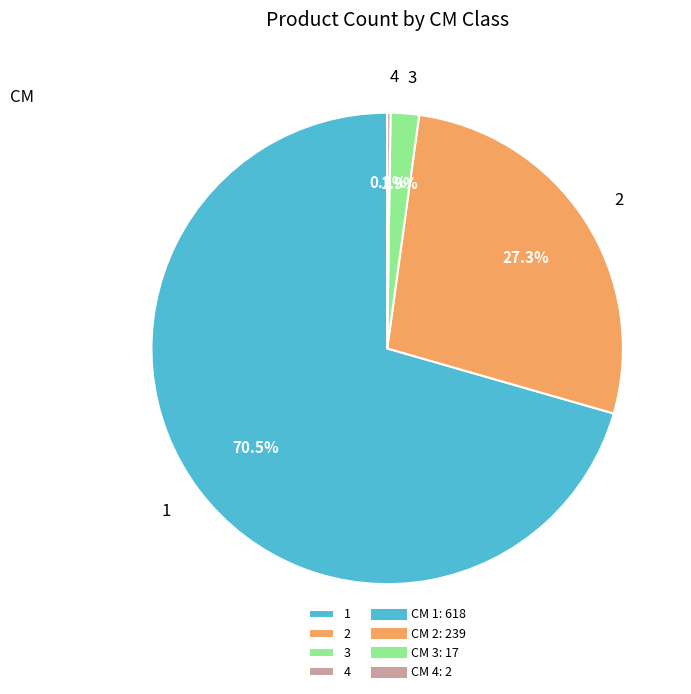

Combined, do 1 and 2 account for over 50%?

Yes